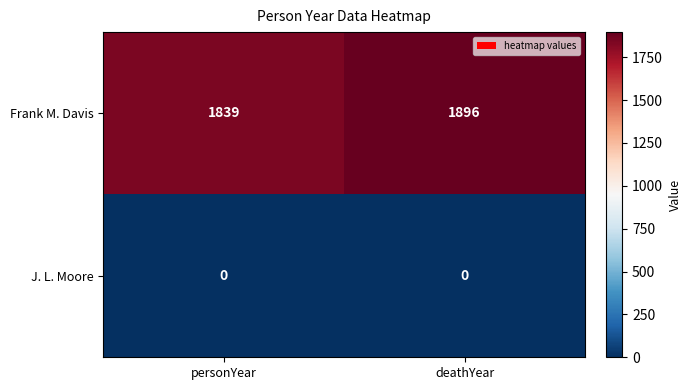

Which series has the largest total across all categories?

Frank M. Davis